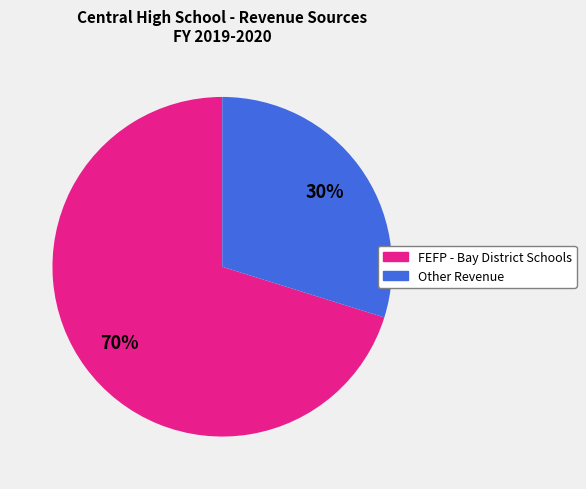

Is there a majority slice in this chart?

Yes